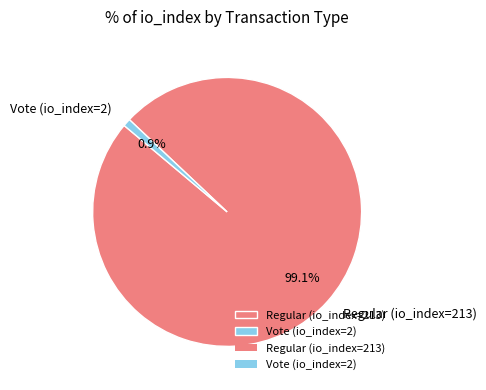

Which category has the smallest portion of the pie?

Vote (io_index=2)